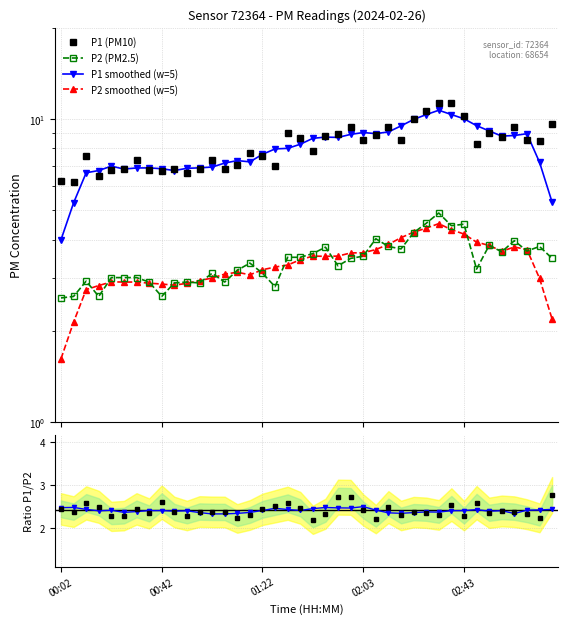

Rank the series at 02:43 from lowest to highest value.

Ratio P1/P2, Ratio smoothed, P2 smoothed (w=5), P2 (PM2.5), P1 (PM10), P1 smoothed (w=5)